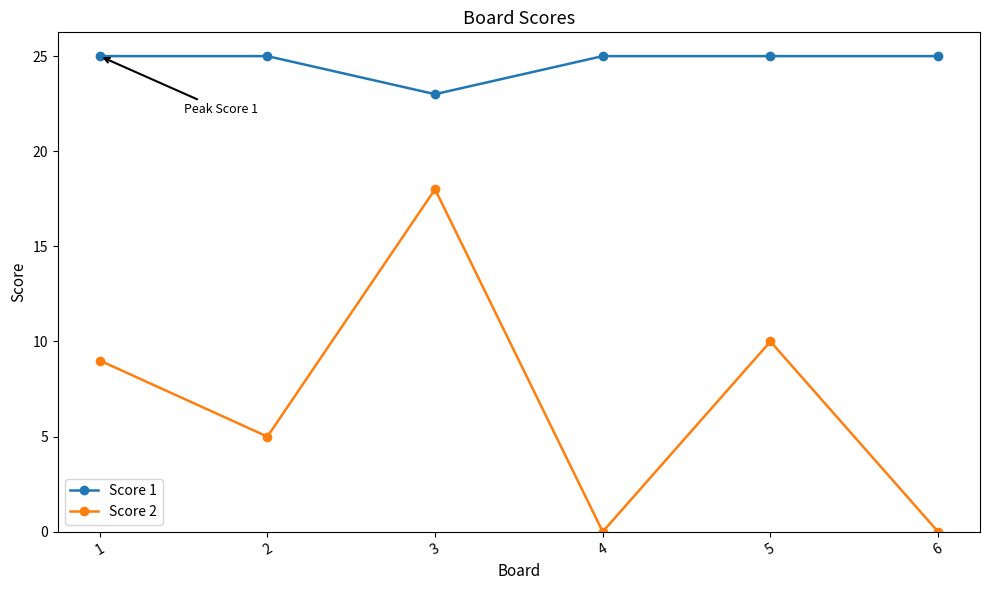

Which series has the largest total across all categories?

Score 1